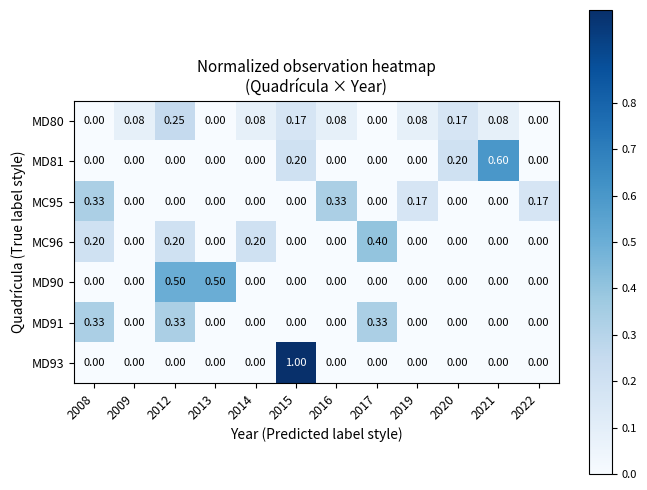

How many values in the MD91 series exceed 0?

3